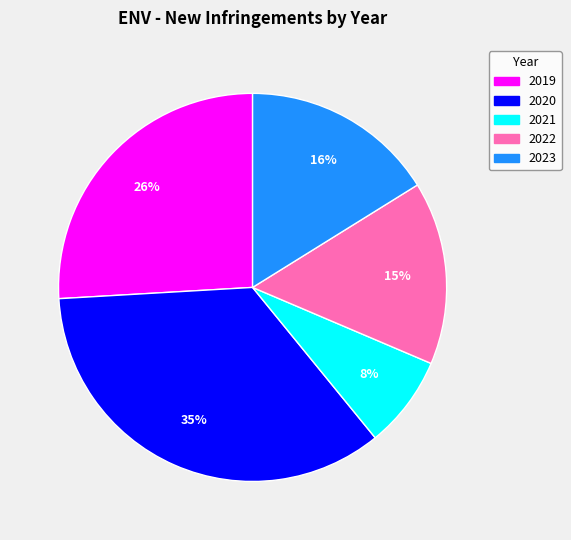

Combined, do 2020 and 2021 account for over 50%?

No